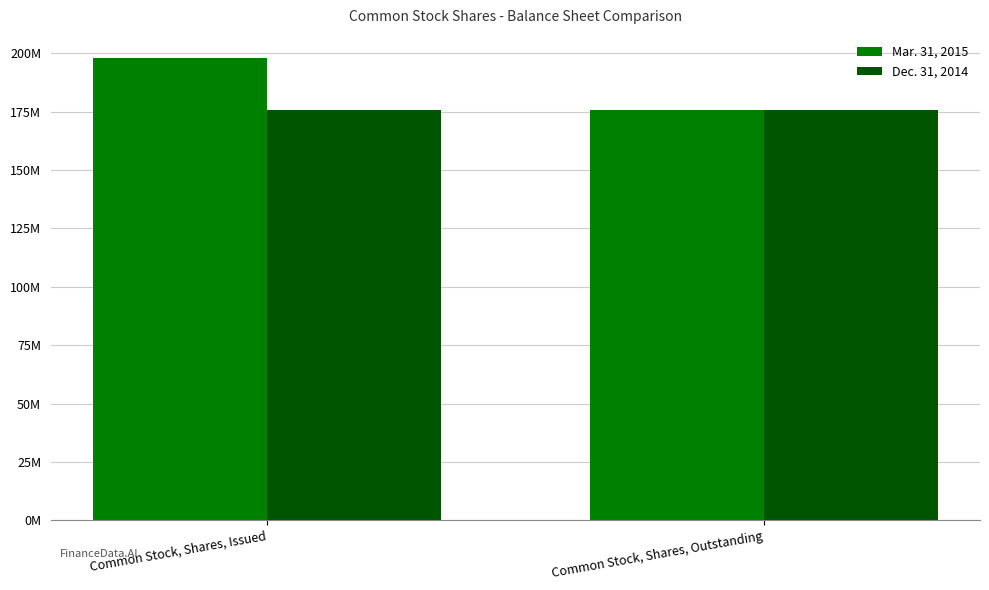

Rank the categories by Dec. 31, 2014 value from lowest to highest.

Common Stock, Shares, Issued, Common Stock, Shares, Outstanding